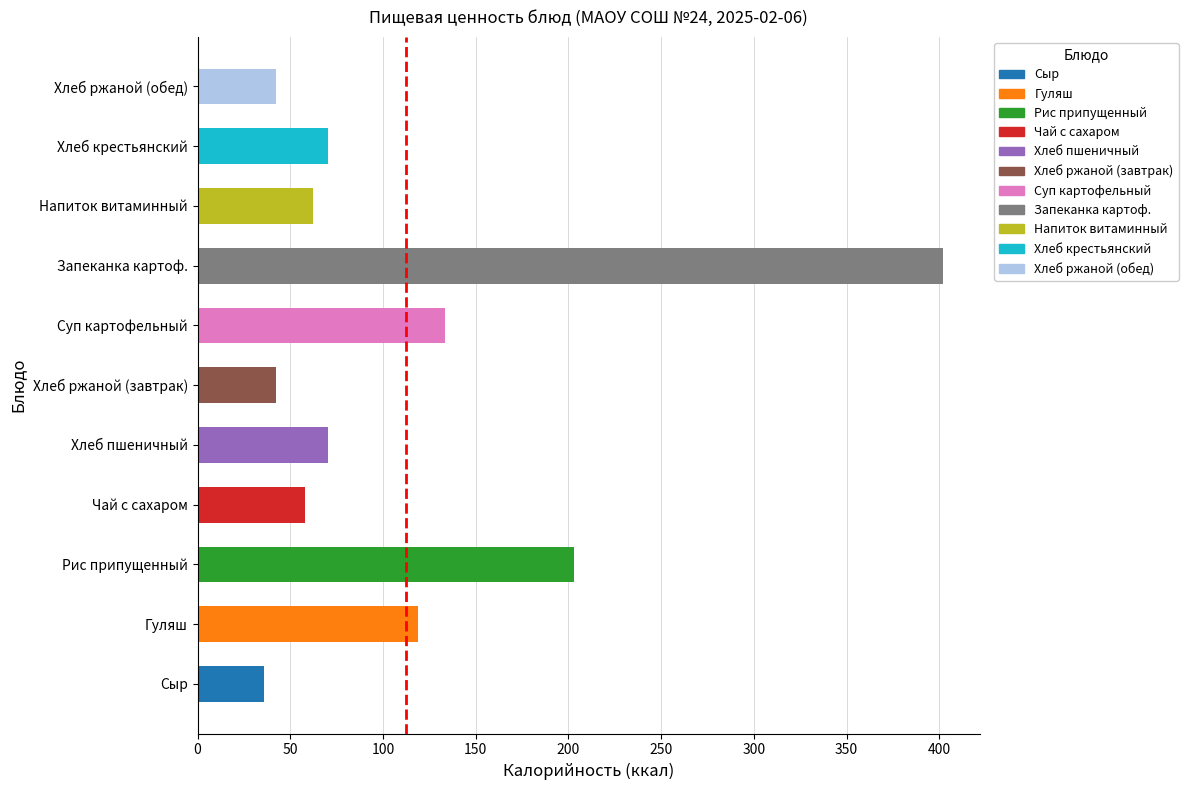

At which category is the sum across all series the highest?

Запеканка картоф.